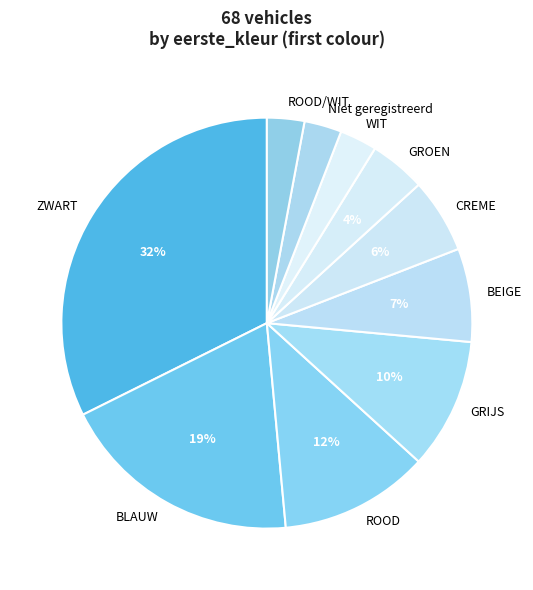

Does any single category account for the majority?

No